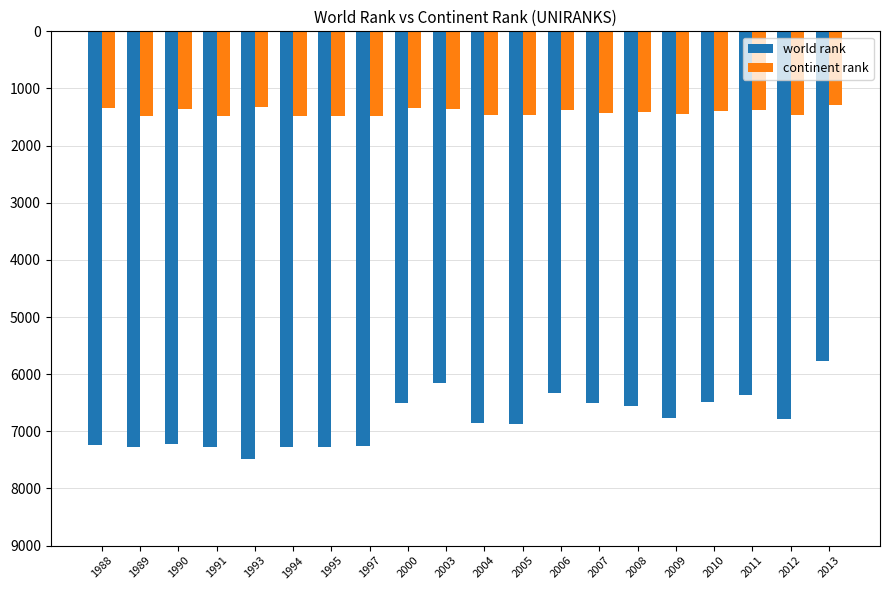

What are all the series names shown in the legend?

world rank, continent rank